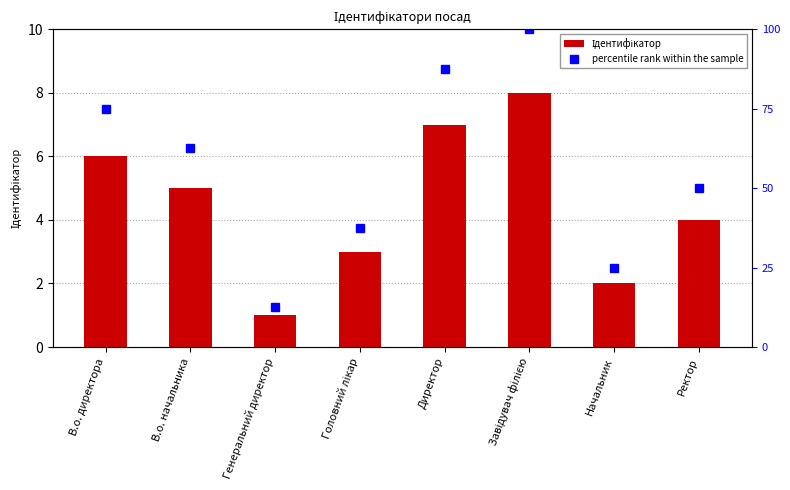

What is the label of the 7th bar from the right?

В.о. начальника